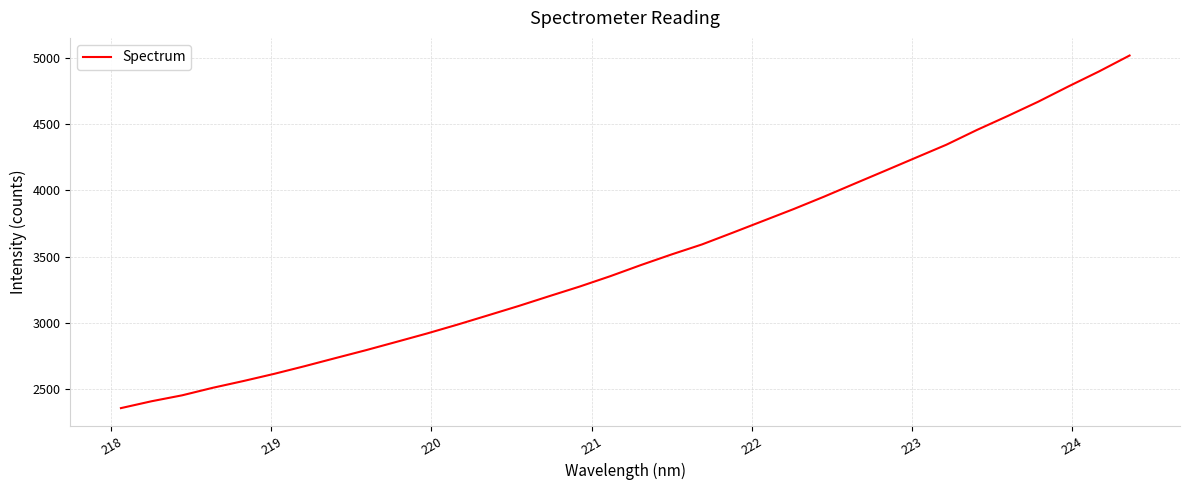

What is the minimum value shown in the chart?

2358.2